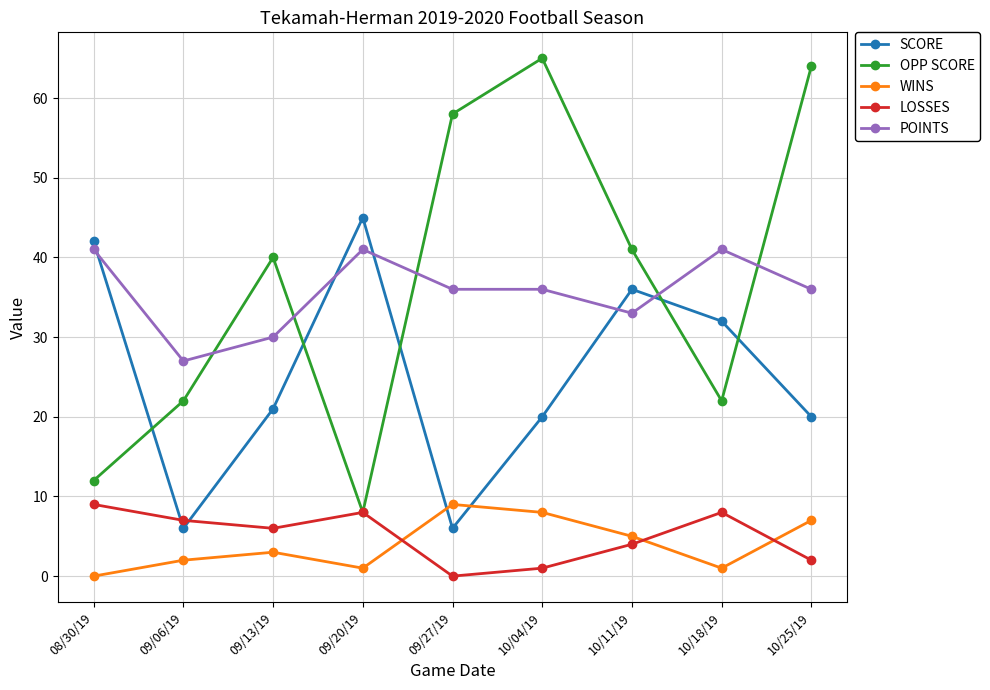

How many data points does each series have?

9